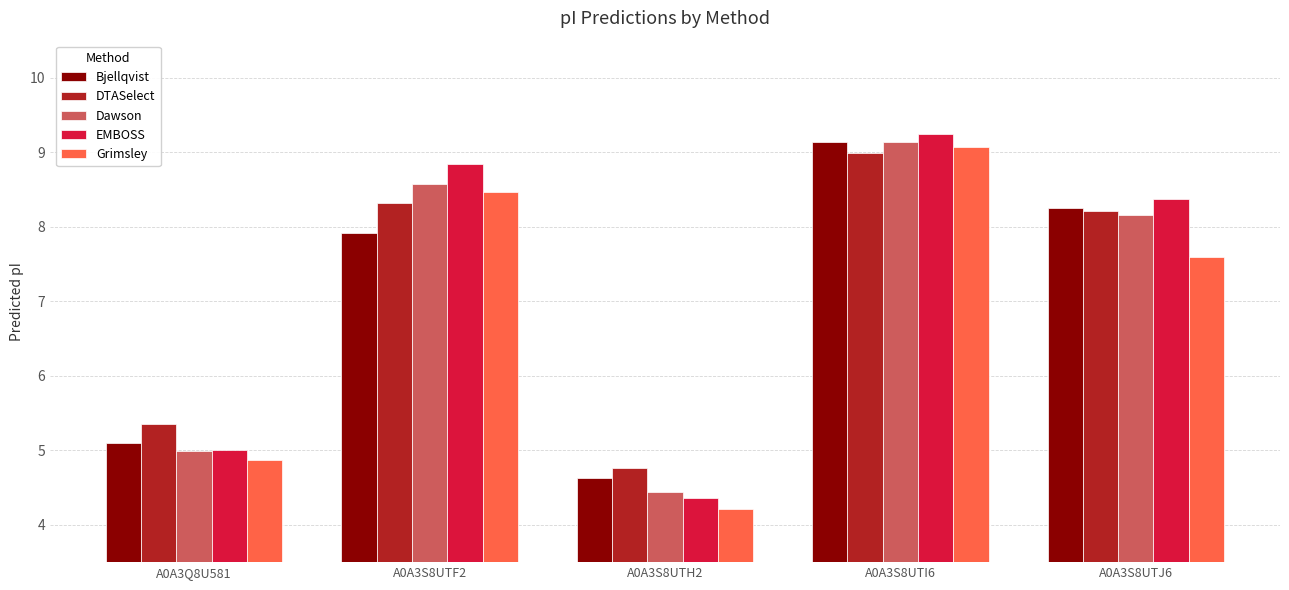

List the labels in order of Grimsley value, largest first.

A0A3S8UTI6, A0A3S8UTF2, A0A3S8UTJ6, A0A3Q8U581, A0A3S8UTH2